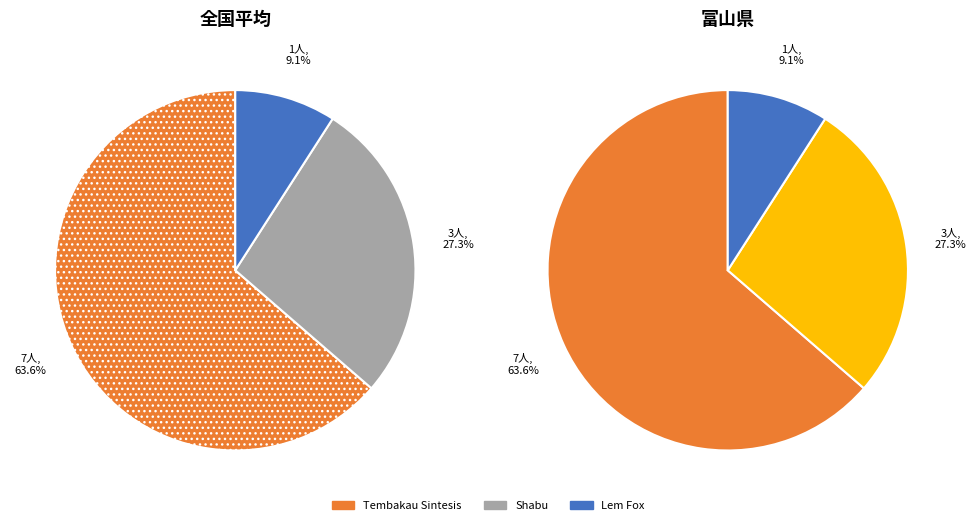

What is the largest slice in the pie chart?

Tembakau Sintesis